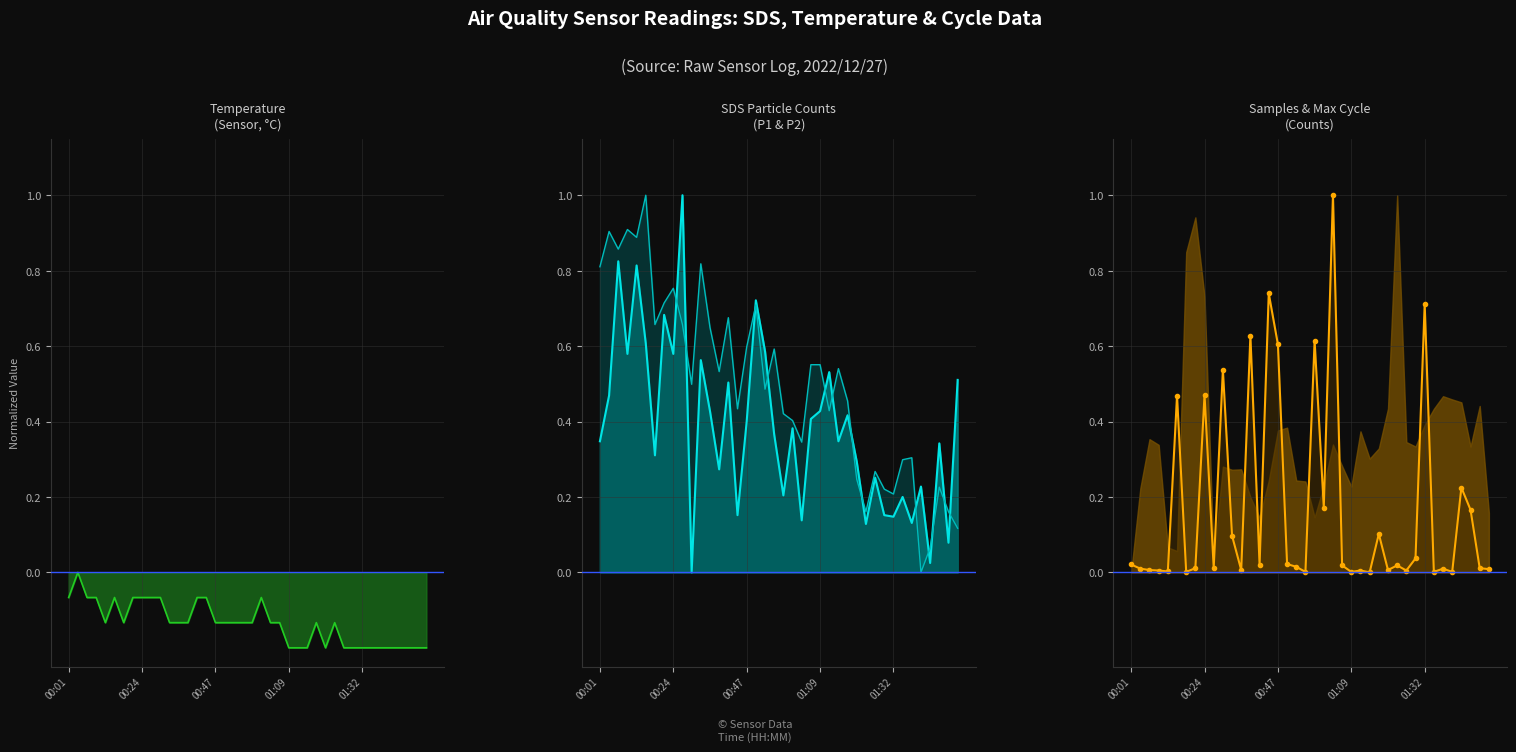

Which has a higher value, 27 or 20?

27